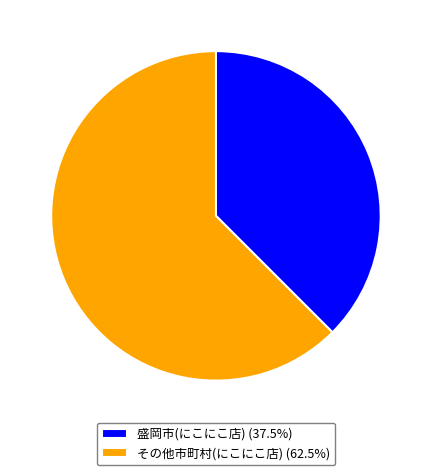

Do 盛岡市(にこにこ店) (37.5%) and その他市町村(にこにこ店) (62.5%) together represent more than half of the pie?

Yes